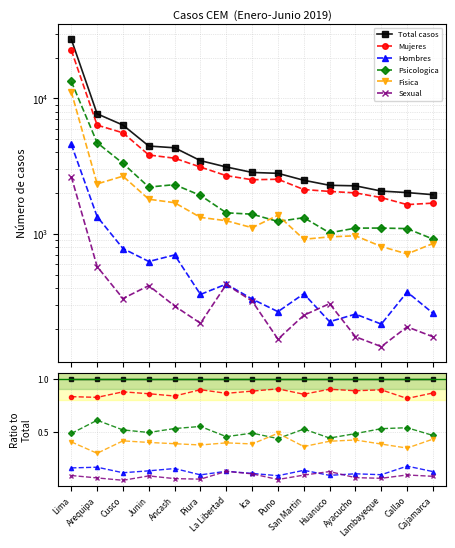

True or false: Sexual and Mujeres cross at least once.

False